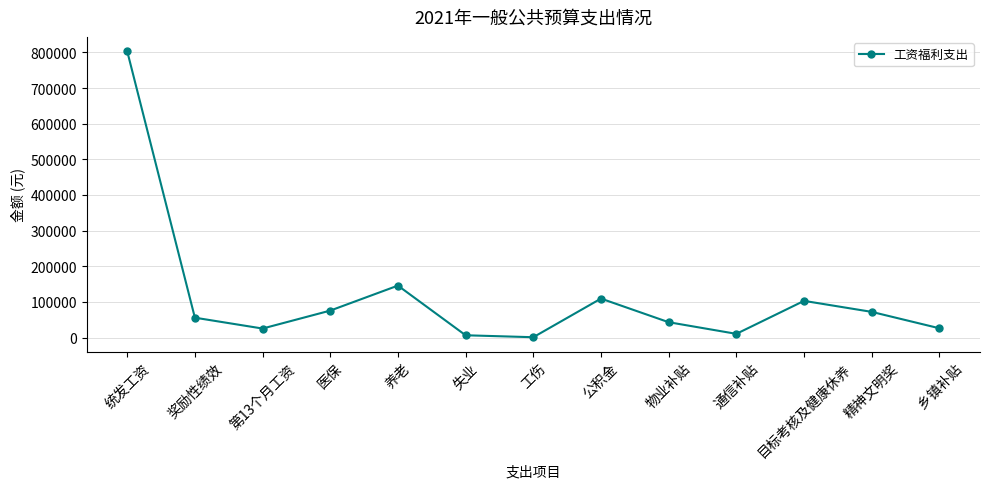

What is the label of the 6th point from the left?

失业